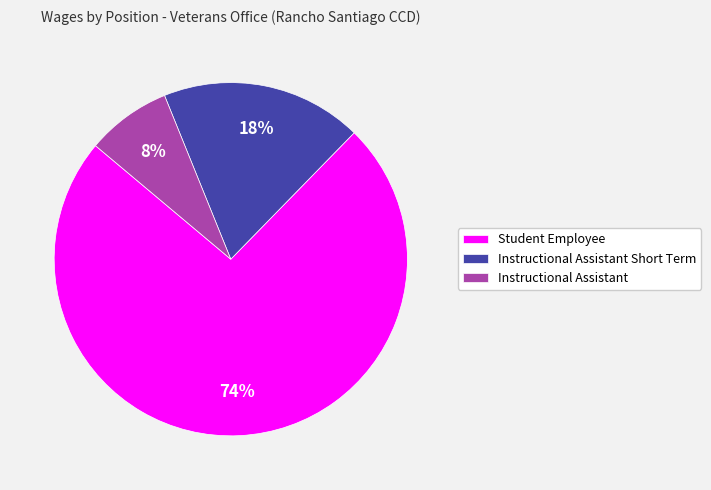

What percentage is the Instructional Assistant Short Term slice, to the nearest percent?

18%